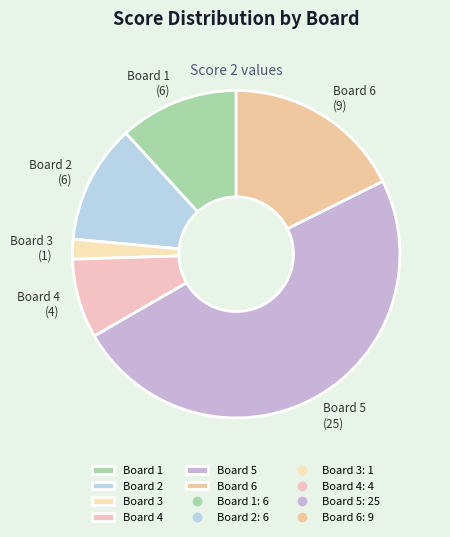

Which has a higher value, Board 6 or Board 4?

Board 6